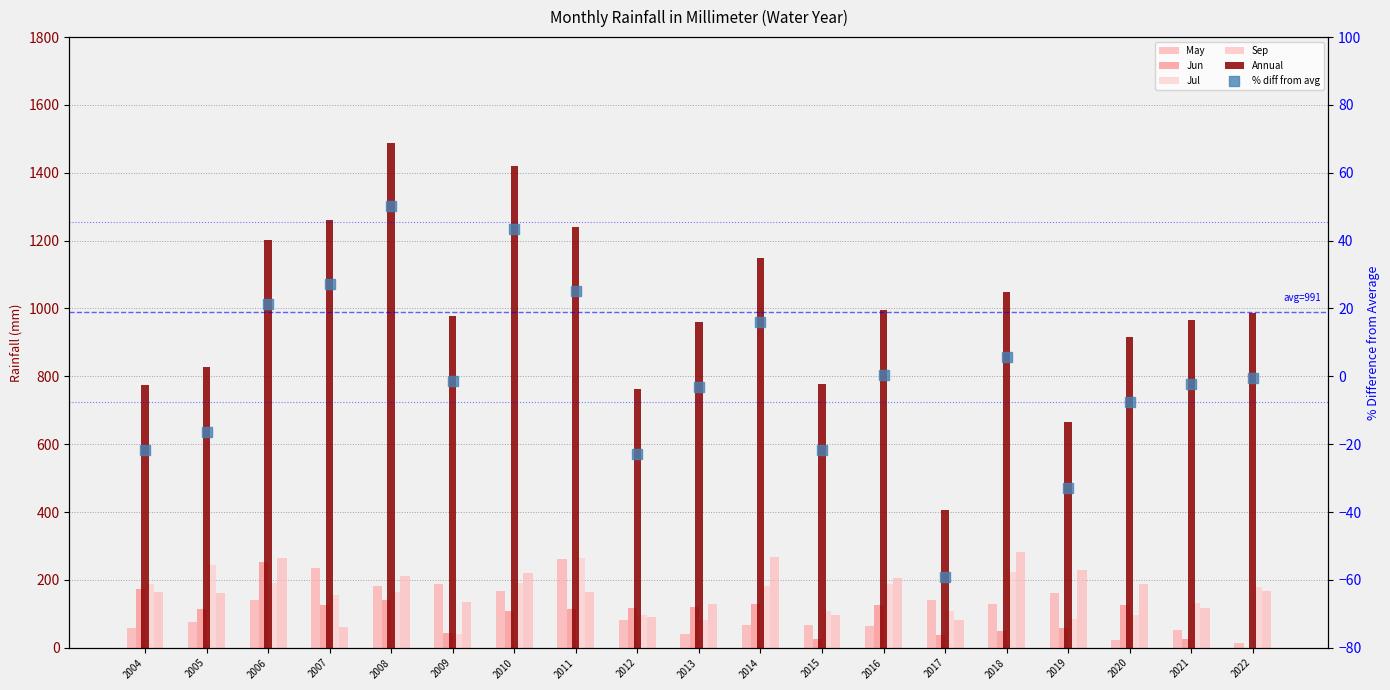

Reading left to right, transcribe all the data shown in this chart.

May: 57.9	75.3	141.6	235.2	182.0	187.6	166.3	261.8	83.0	40.0	67.8	67.8	62.9	139.5	129.2	161.2	24.2	52.5	15.2
Jun: 172.3	114.9	253.1	126.6	140.4	42.3	109.4	113.4	117.1	119.3	129.1	26.0	125.6	38.5	49.0	57.1	125.9	25.4	0.0
Jul: 188.0	242.8	191.5	155.3	162.9	40.2	190.5	264.5	95.1	81.7	183.3	107.9	187.5	108.2	223.7	85.7	95.2	131.3	178.4
Sep: 165.5	162.1	263.4	62.6	210.5	134.1	221.4	163.7	89.7	128.3	266.4	96.0	204.4	81.9	282.8	228.7	187.9	116.8	168.6
Annual: 775.1	827.0	1203.3	1261.6	1488.6	977.0	1421.1	1238.8	763.2	959.0	1148.3	776.0	995.1	405.6	1048.4	665.8	916.5	967.3	987.0
% diff from avg: -21.8	-16.5	21.5	27.3	50.3	-1.4	43.4	25.0	-23.0	-3.2	15.9	-21.7	0.4	-59.1	5.8	-32.8	-7.5	-2.4	-0.4